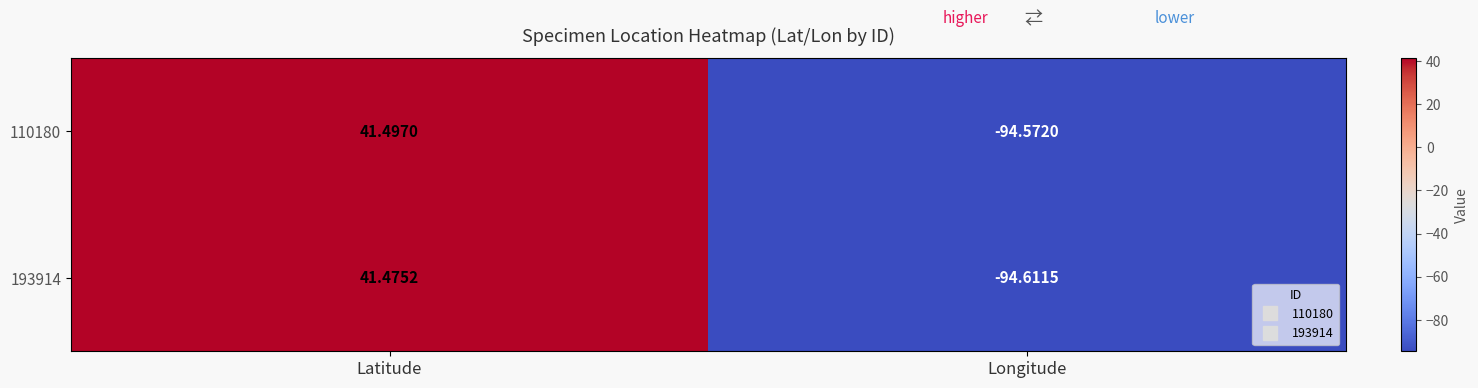

At which category is the sum across all series the highest?

Latitude